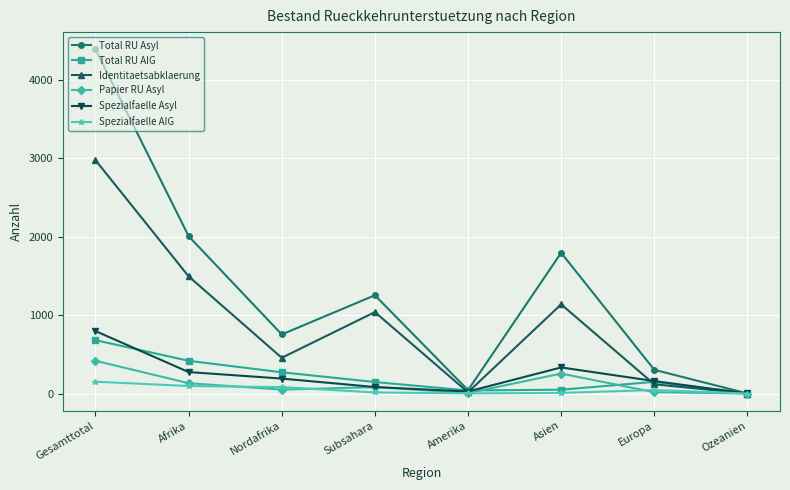

What is the maximum value shown in the chart?

4392